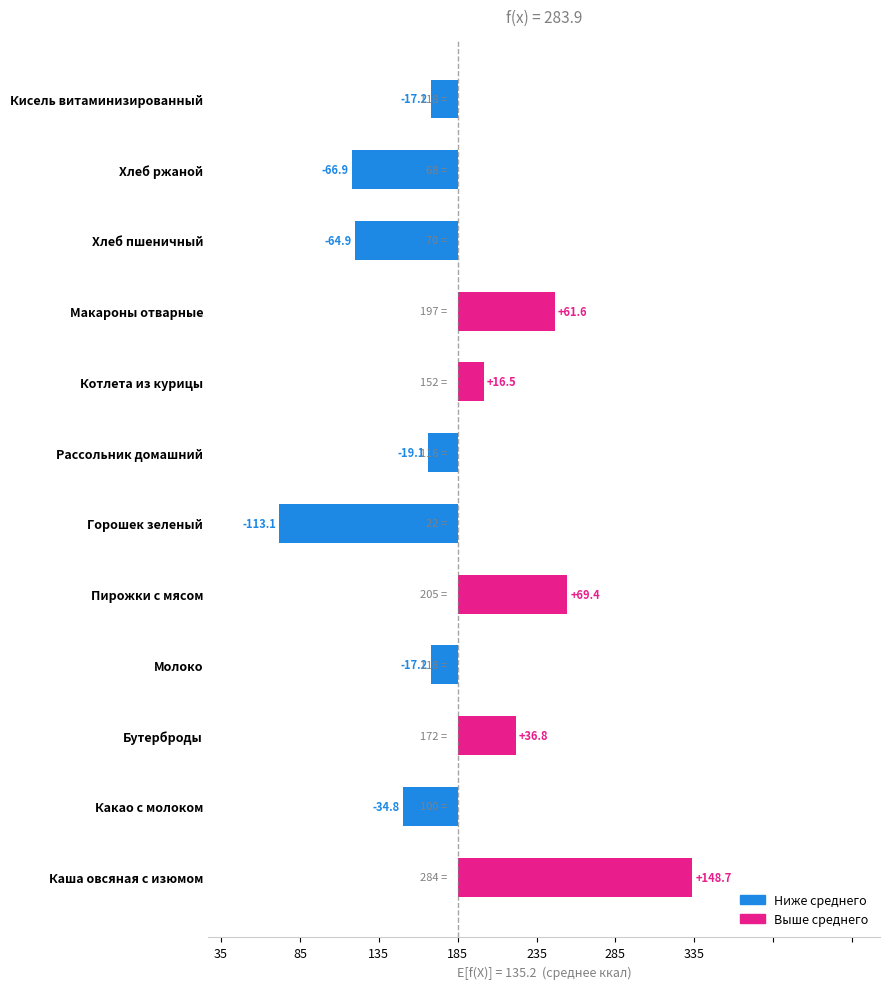

Which category has the highest value across all series?

Каша овсяная с изюмом